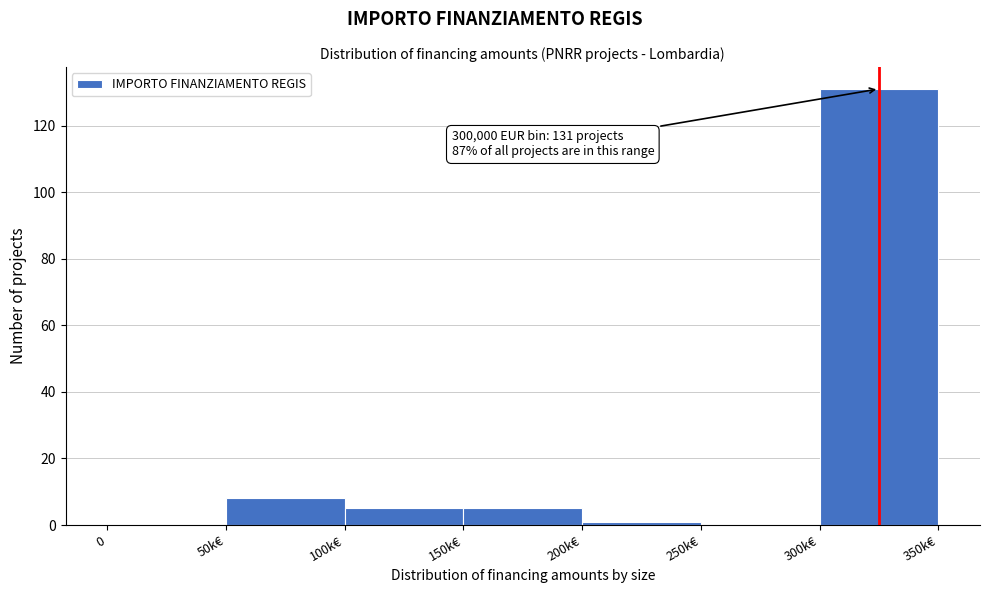

Reading left to right, extract all data points from this chart.

0=0	50k€=8	100k€=5	150k€=5	200k€=1	250k€=0	300k€=131